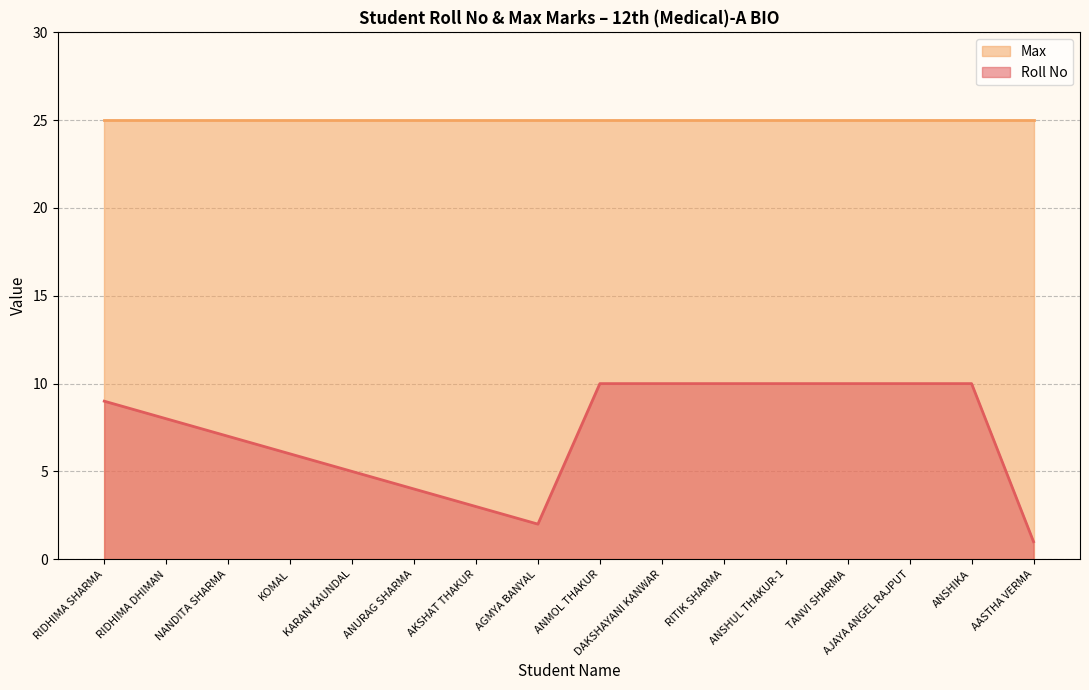

What is the label of the 4th point from the right?

TANVI SHARMA